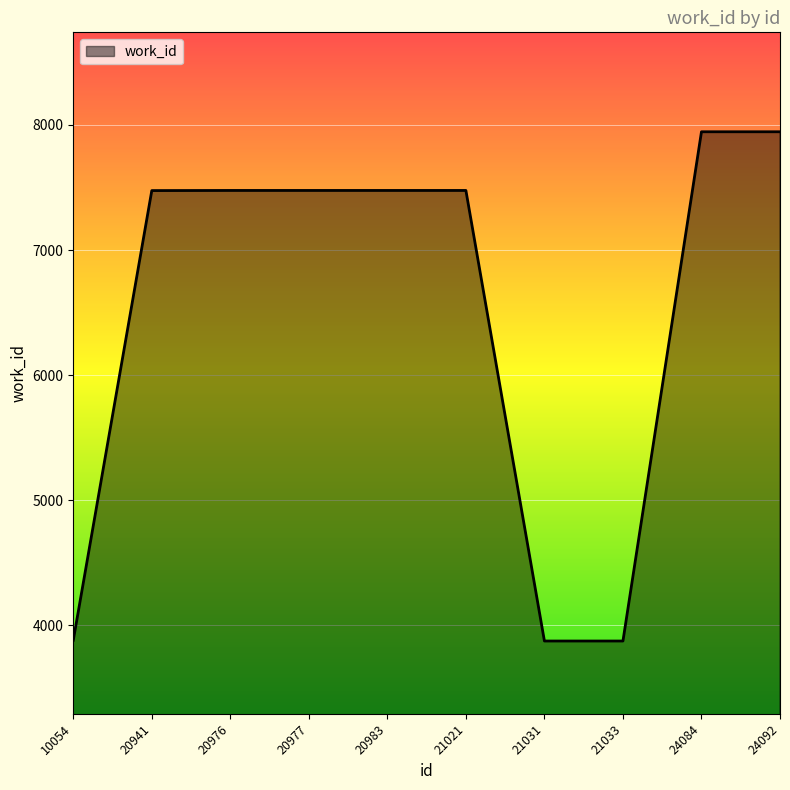

What is the change in value from 20983 to 24084?

+469